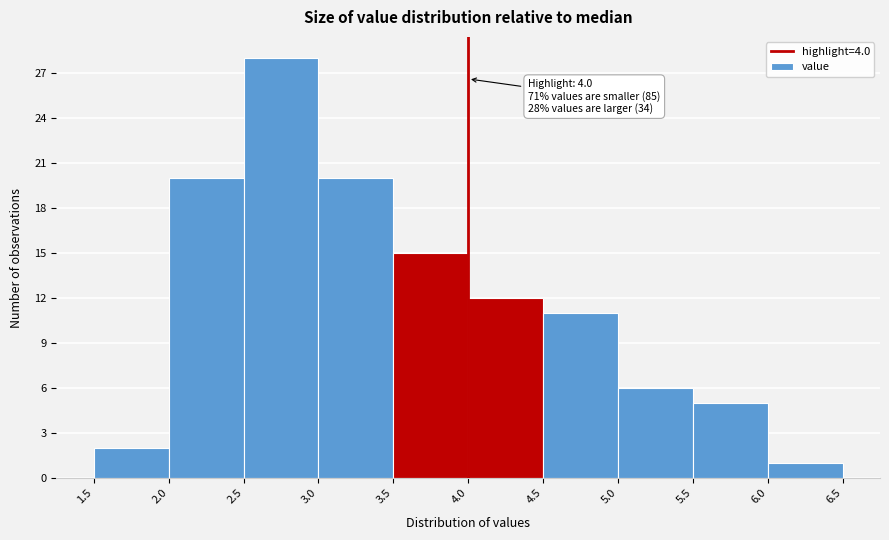

Which range on the x-axis has the tallest bar?

2.5 to 3.0